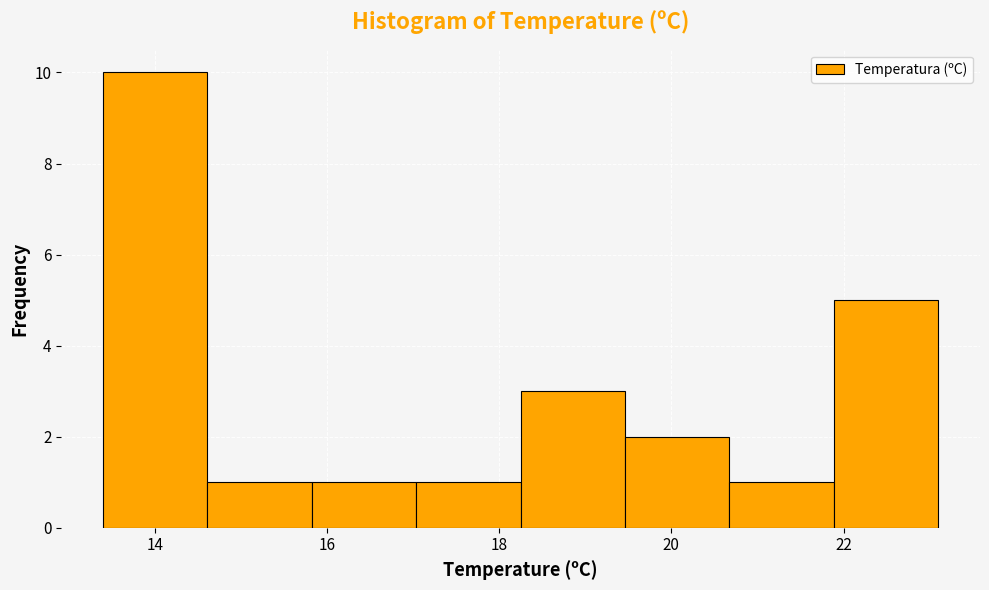

Which range on the x-axis has the tallest bar?

13.4 to 14.6